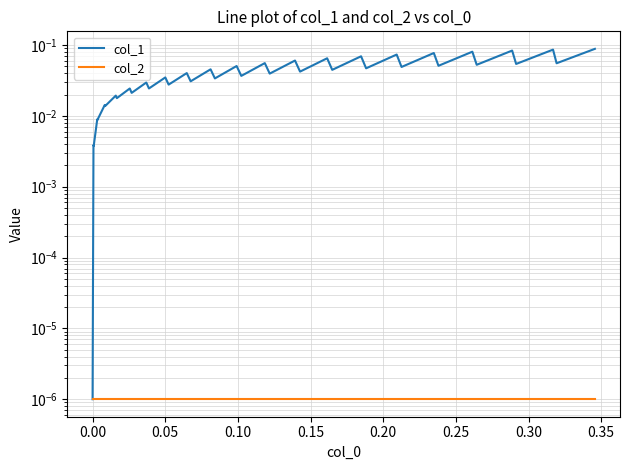

Reading left to right, what are all the values shown in this chart?

col_1: 0.0	0.0	0.0	0.0	0.0	0.0	0.0	0.0	0.0	0.0	0.0	0.0	0.0	0.0	0.0	0.0	0.0	0.0	0.0	0.1	0.0	0.1	0.0	0.1	0.0	0.1	0.0	0.1	0.0	0.1	0.0	0.1	0.1	0.1	0.1	0.1	0.1	0.1	0.1	0.1
col_2: 0.0	0.0	0.0	0.0	0.0	0.0	0.0	0.0	0.0	0.0	0.0	0.0	0.0	0.0	0.0	0.0	0.0	0.0	0.0	0.0	0.0	0.0	0.0	0.0	0.0	0.0	0.0	0.0	0.0	0.0	0.0	0.0	0.0	0.0	0.0	0.0	0.0	0.0	0.0	0.0